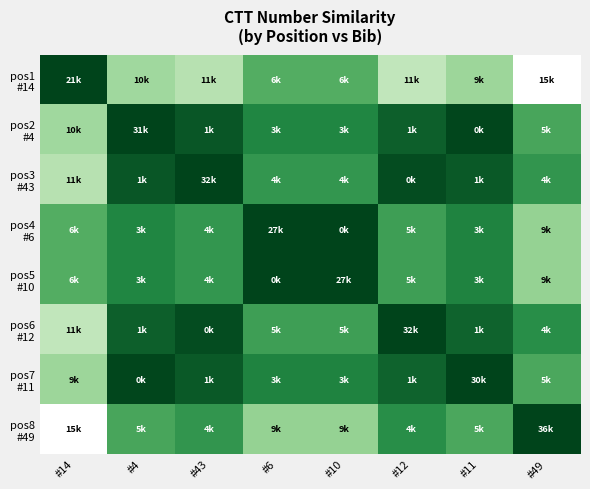

Which has a higher value, #4 or #14?

#14